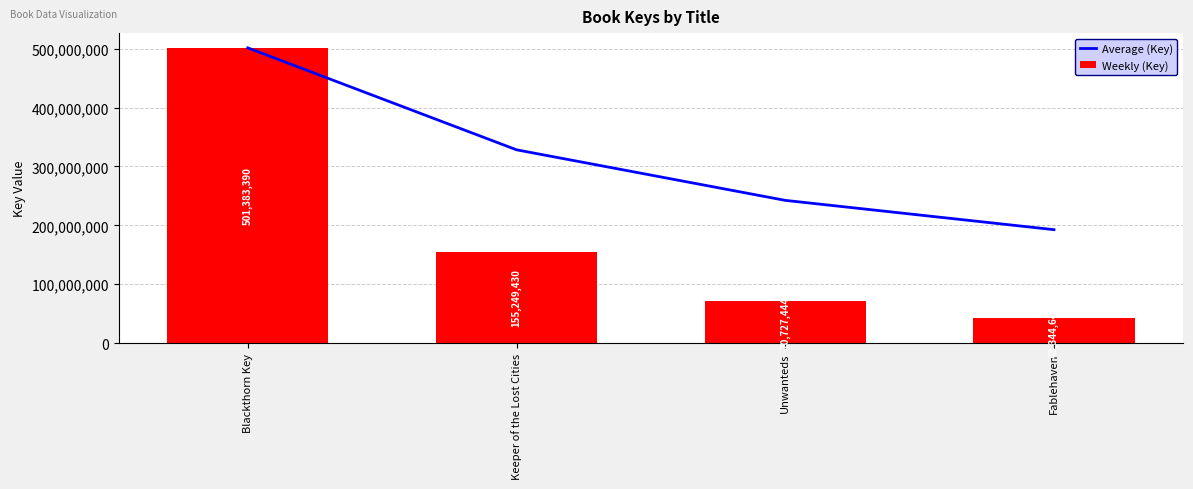

Between Fablehaven and Blackthorn Key, which is larger?

Blackthorn Key